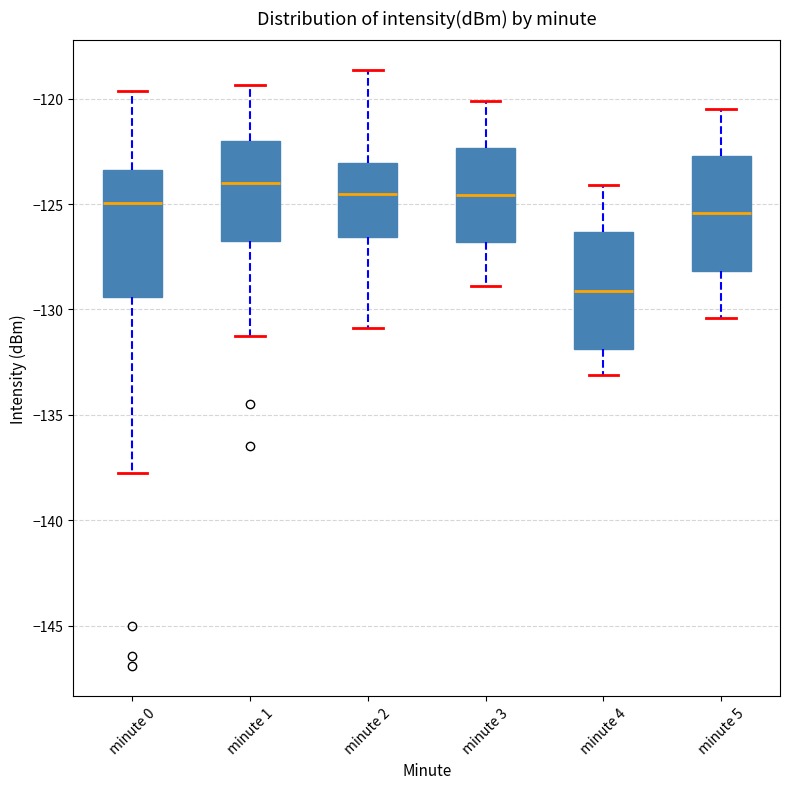

Which box has the lowest median line?

minute 4